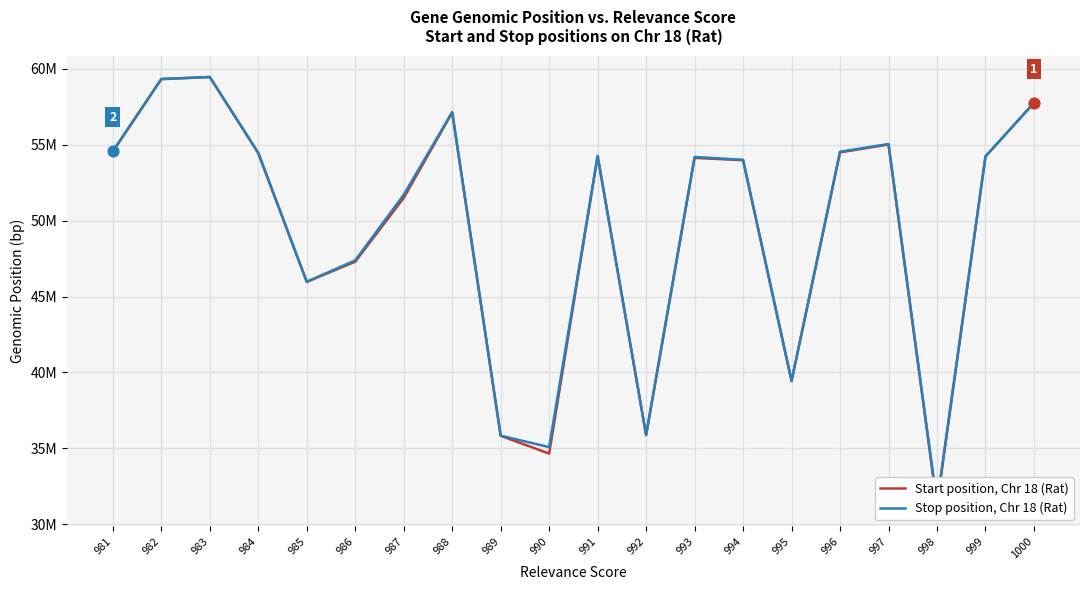

At how many categories does at least one series exceed 38057514?

16